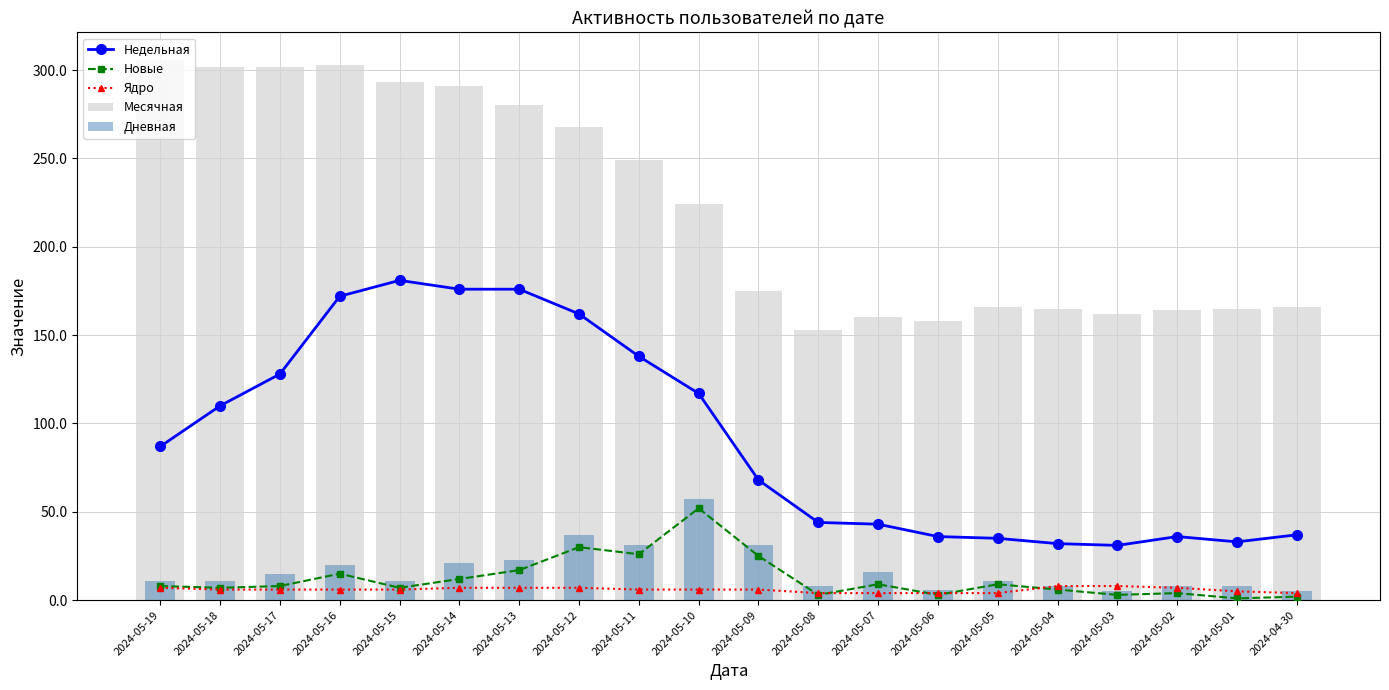

Does the chart contain any negative values?

No